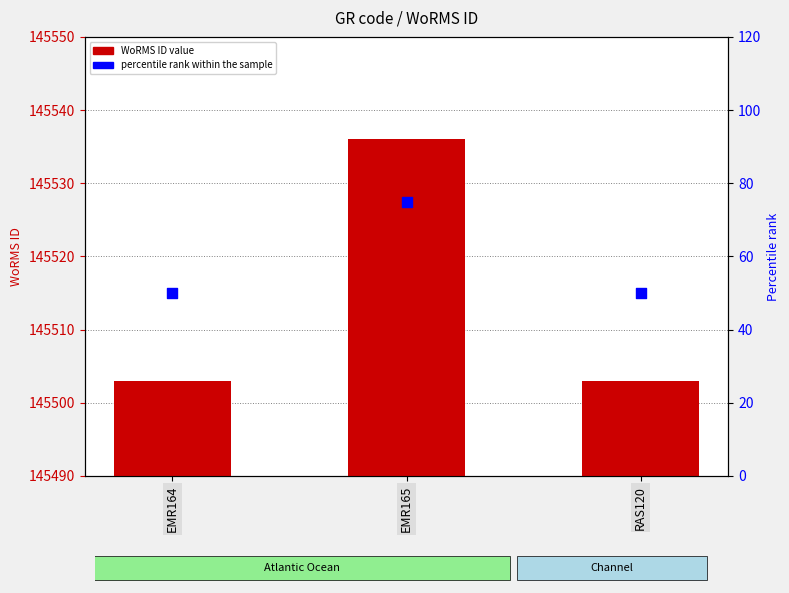

What are all the series names shown in the legend?

WoRMS ID, percentile rank within the sample